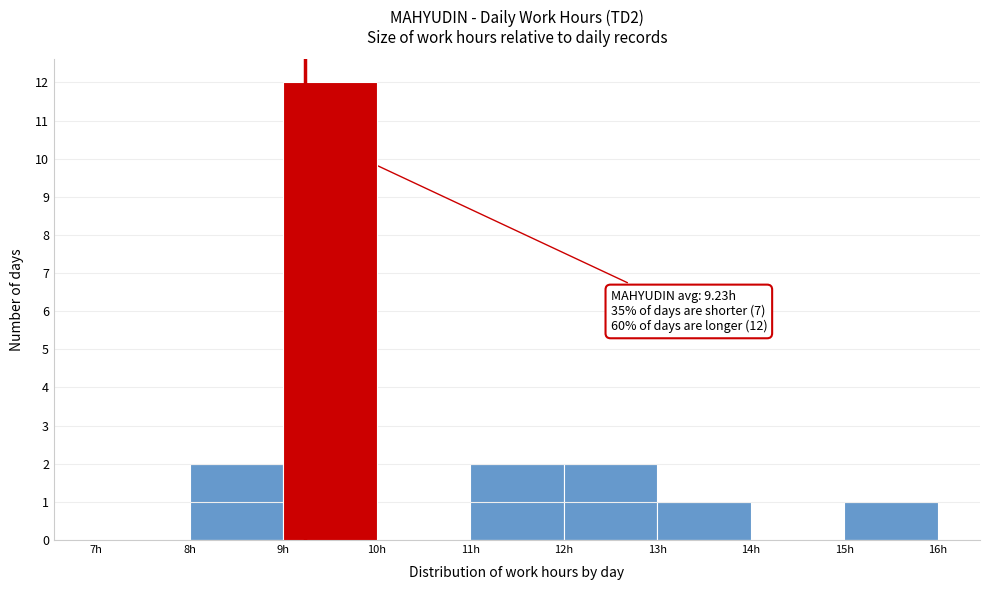

Which range on the x-axis has the tallest bar?

9 to 10